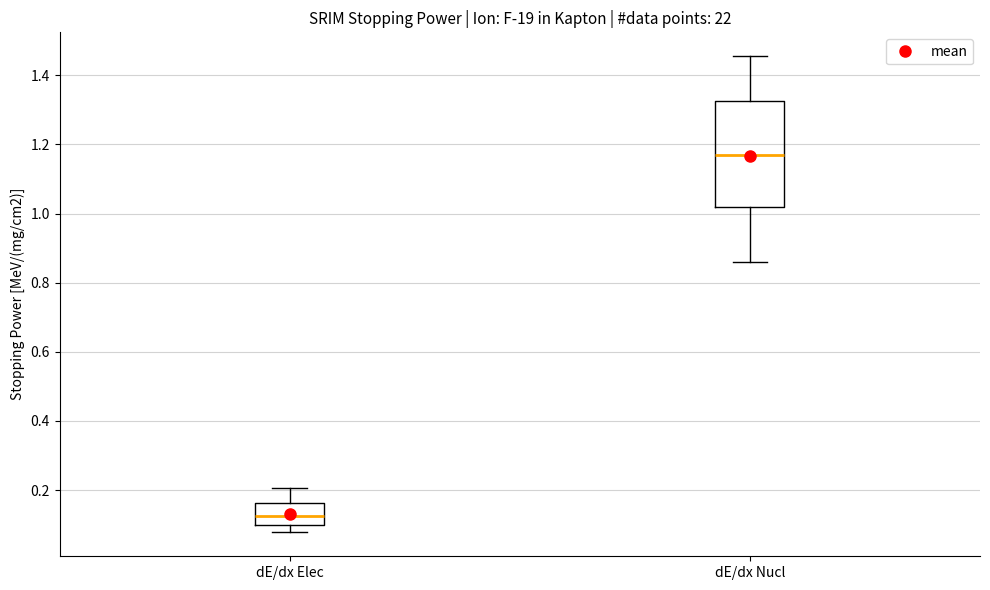

Where does the median line of the box for dE/dx Elec sit on the y-axis? The values are not printed on the chart, so give them approximately, as read against the axis.

0.12